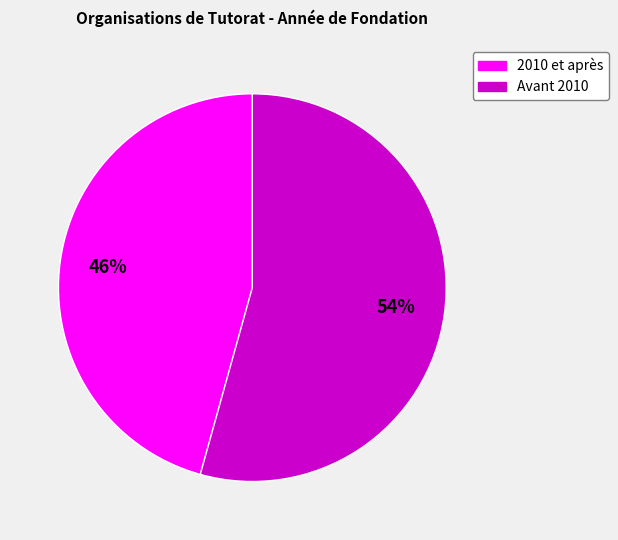

To the nearest percent, what is the average slice percentage?

50%